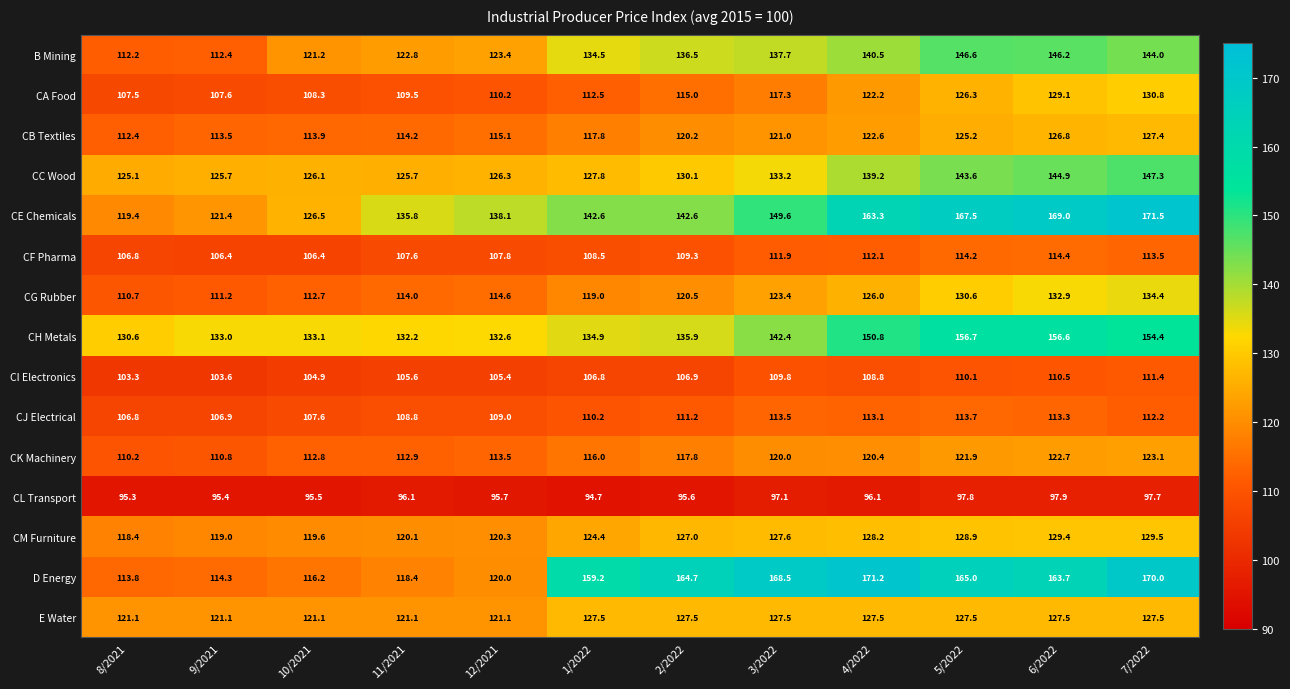

Which series has the widest spread of values?

D Energy